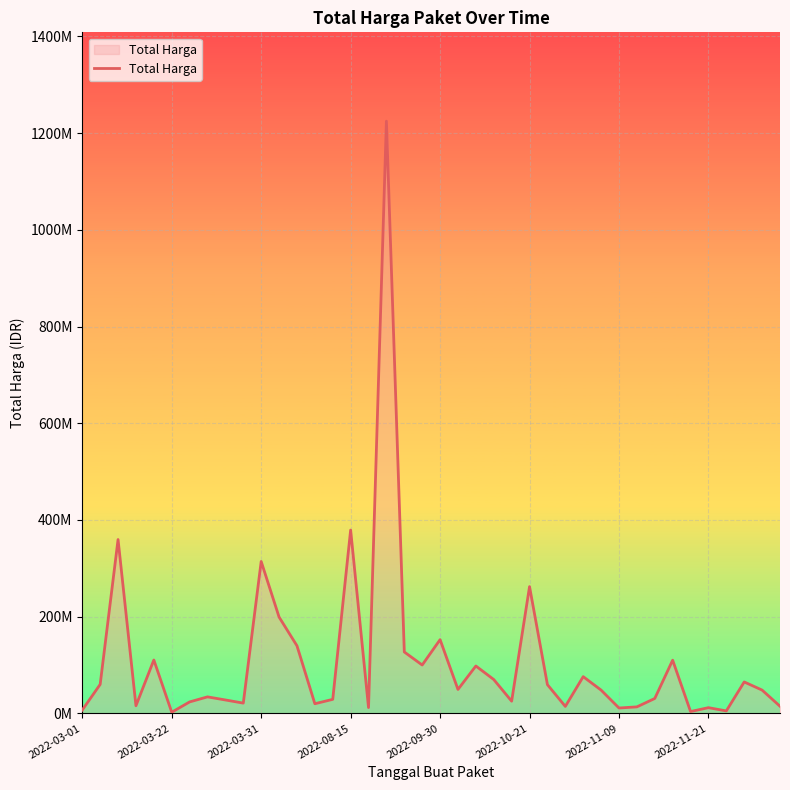

Is this an area chart (filled region under the line)?

Yes